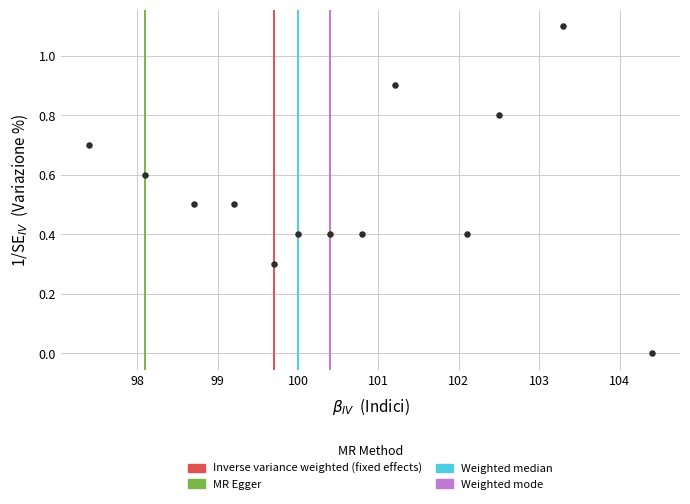

What is the range of Y values (max minus min)?

1.1